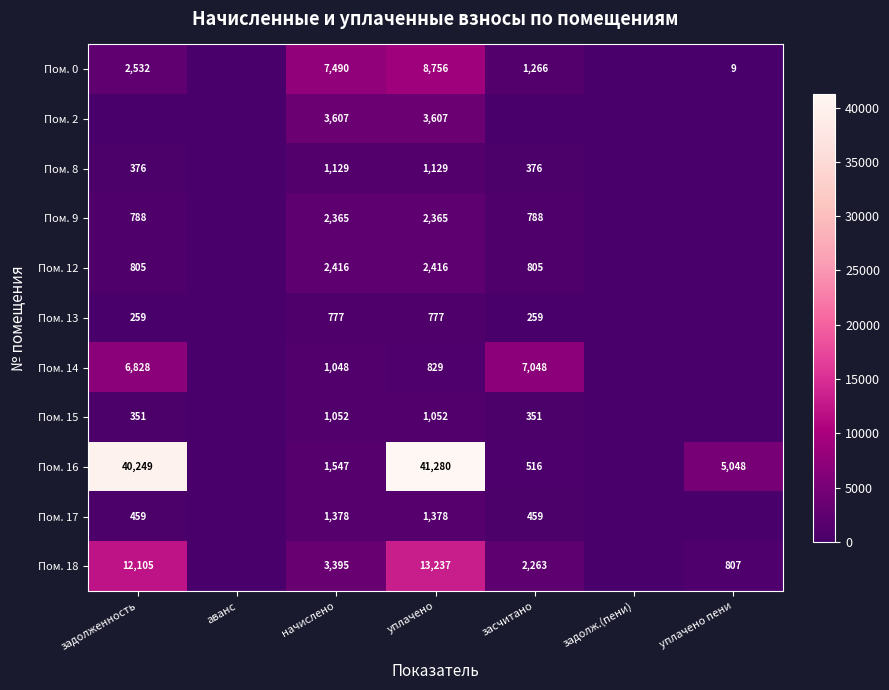

The Пом. 9 series shows 2365 at начислено. True or false?

True